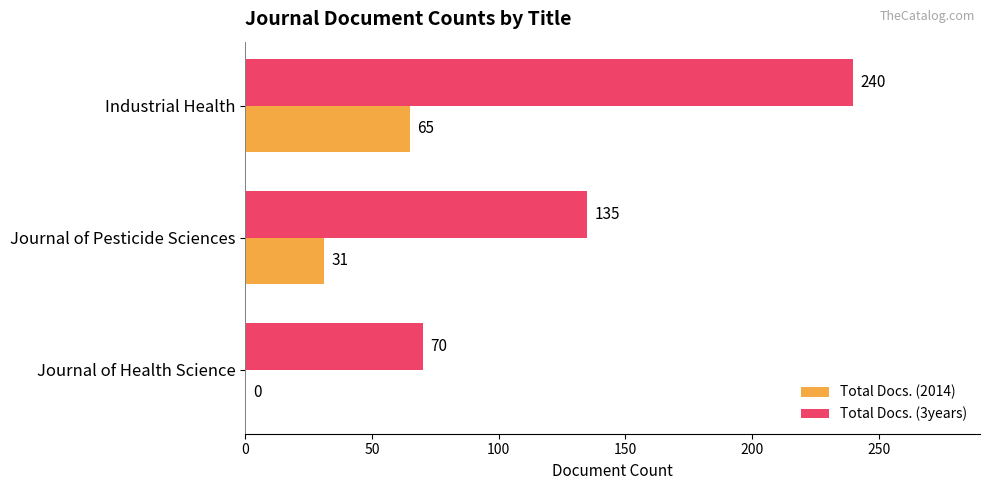

How many series are shown in this chart?

2